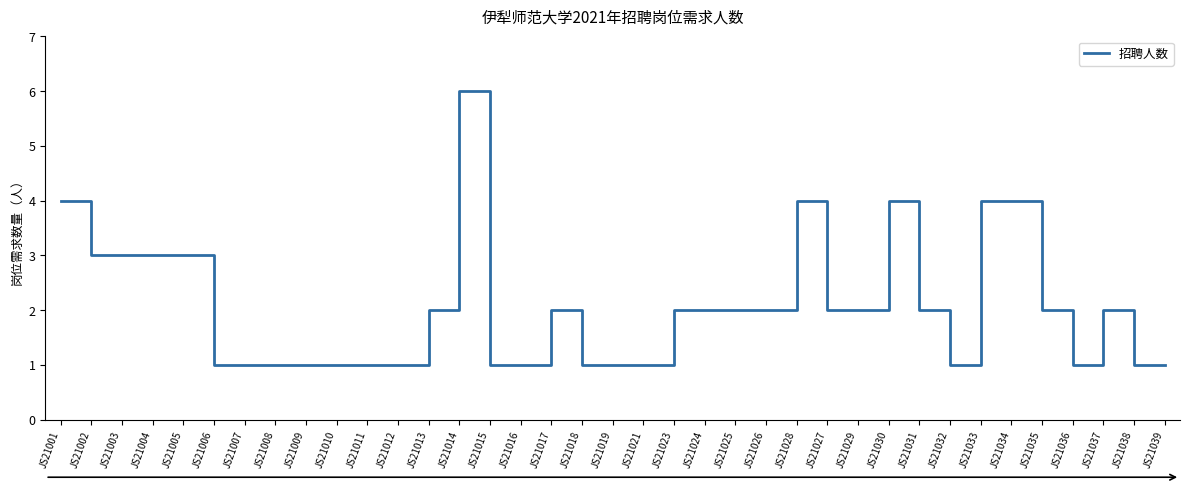

Count the values in the range 1 to 3.

31